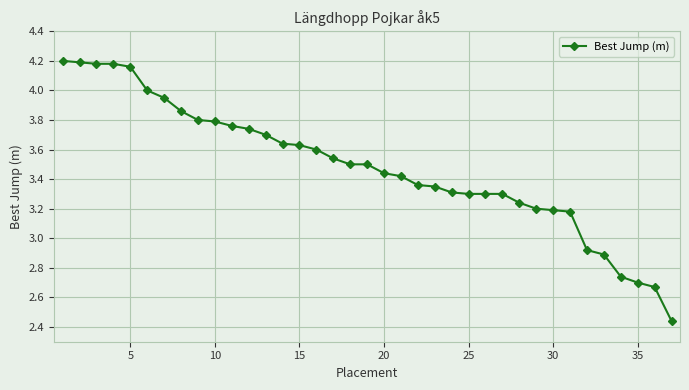

What is the sum of all values?

128.9